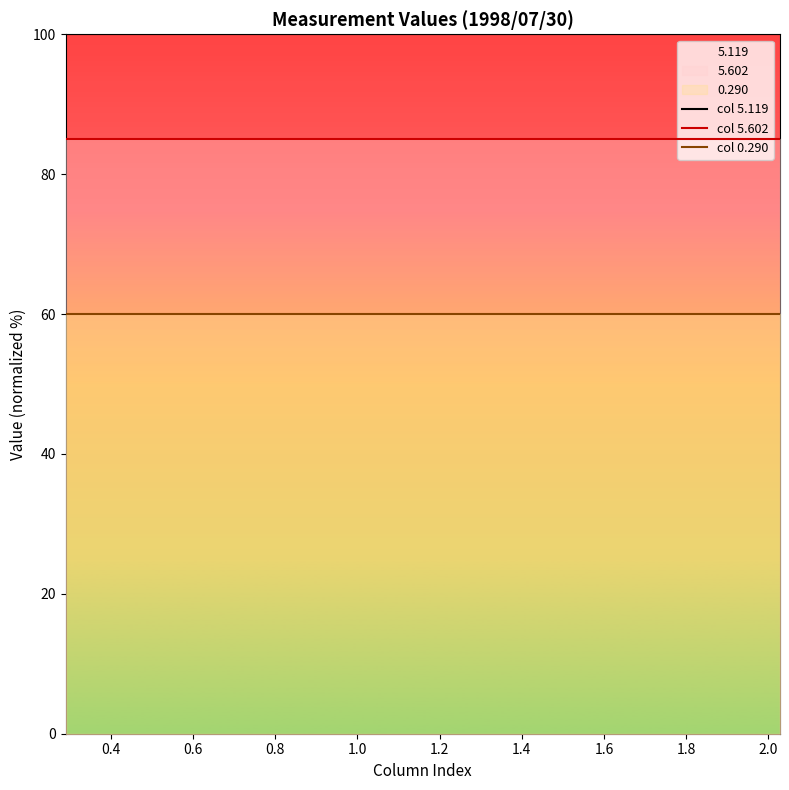

List the series in order of their peak value, lowest first.

col 0.290, col 5.602, col 5.119